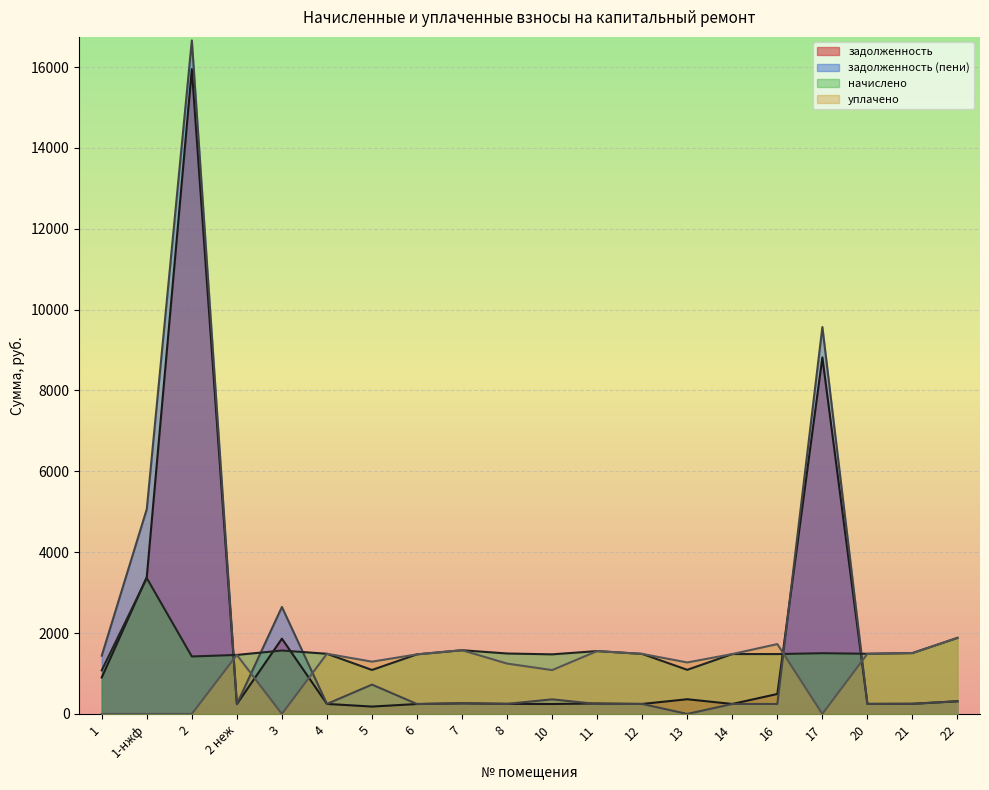

The value of начислено at 10 is 557.1. True or false?

False